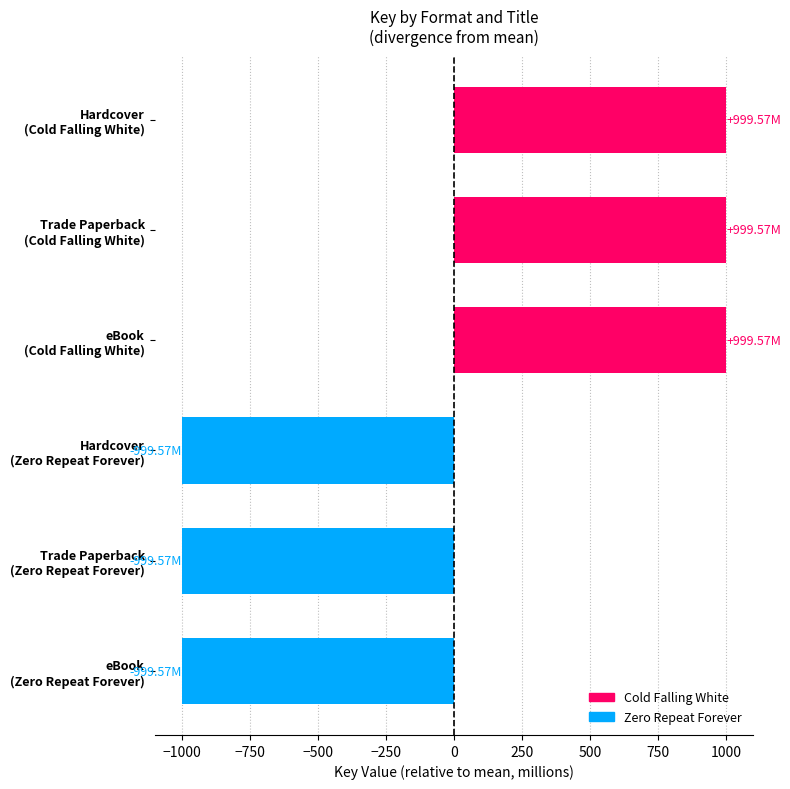

What is the greatest value displayed?

999.6